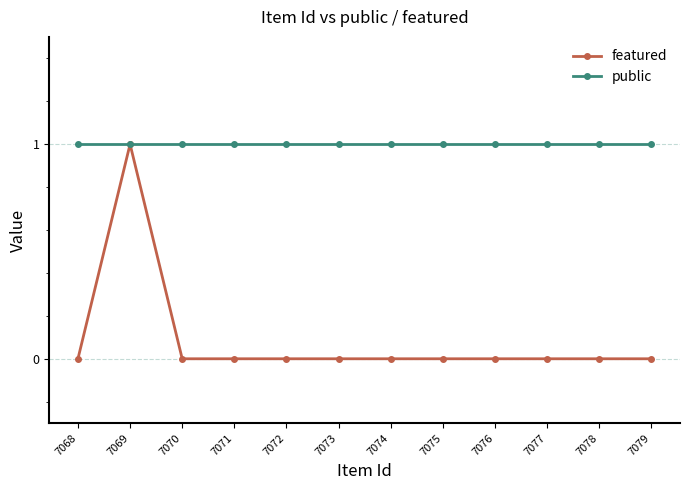

Which series has the widest spread of values?

featured